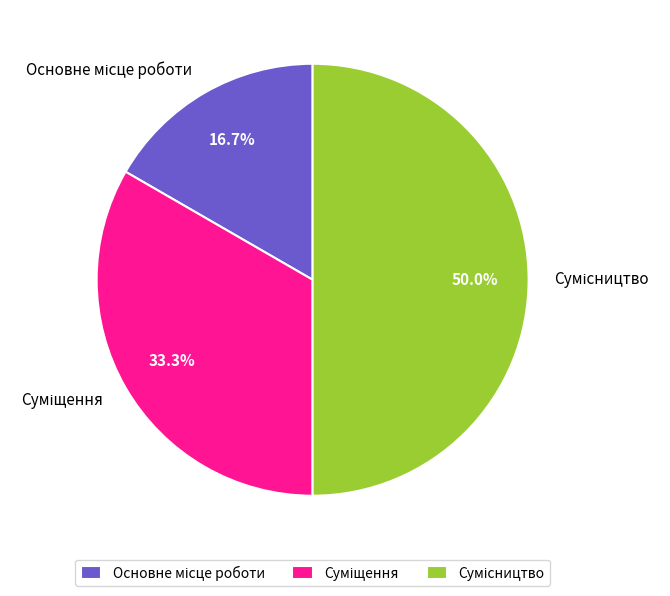

What is the change in value from Основне місце роботи to Сумісництво?

+2